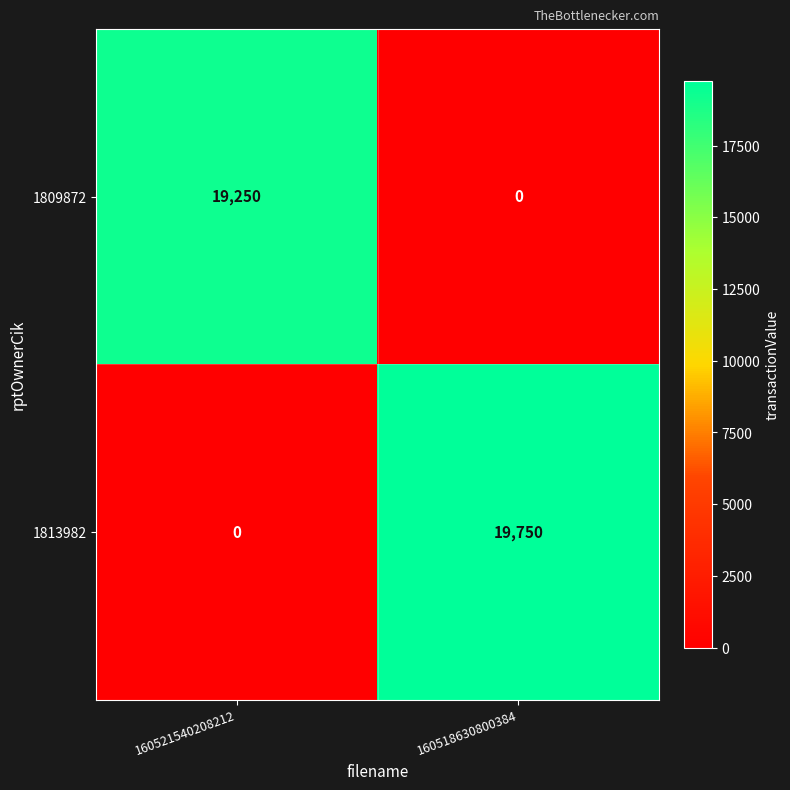

Reading left to right, extract all data points from this chart.

1809872: 160521540208212=19250	160518630800384=0
1813982: 160521540208212=0	160518630800384=19750